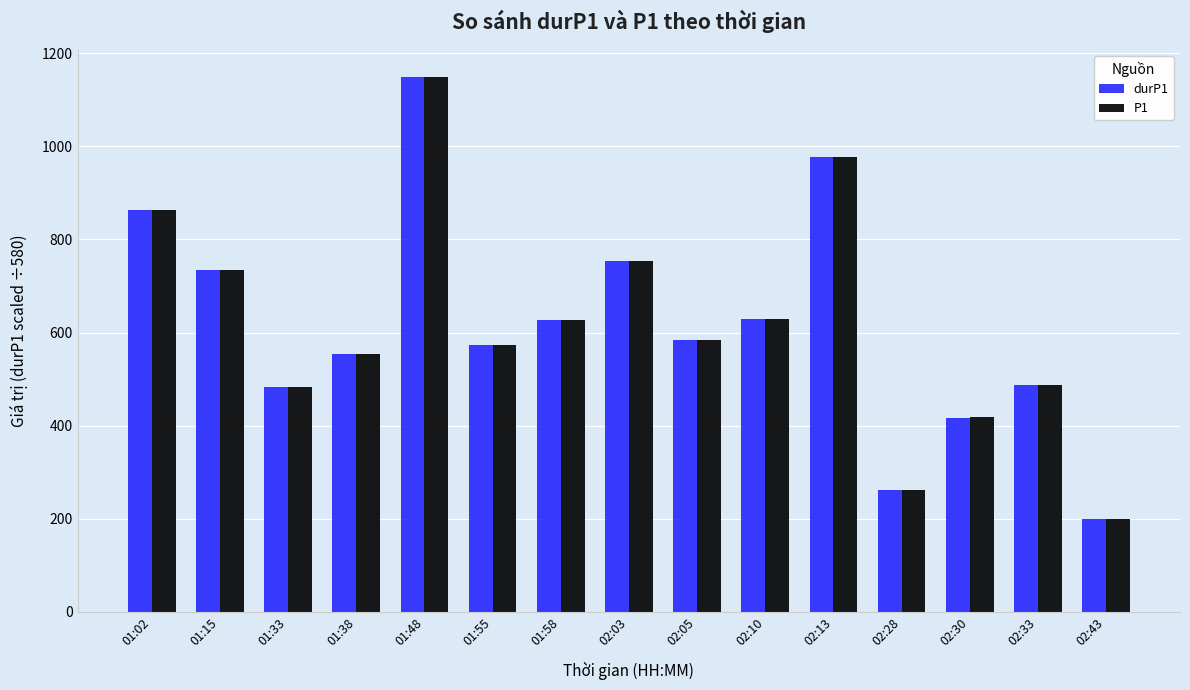

What is the minimum value for durP1?

198.6